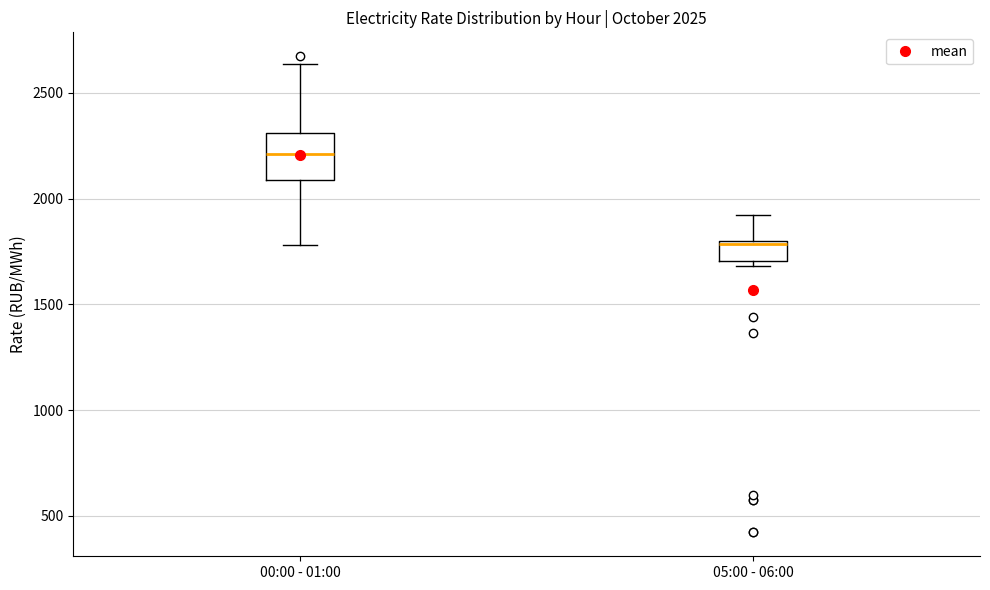

Which box's median line is the highest?

00:00 - 01:00